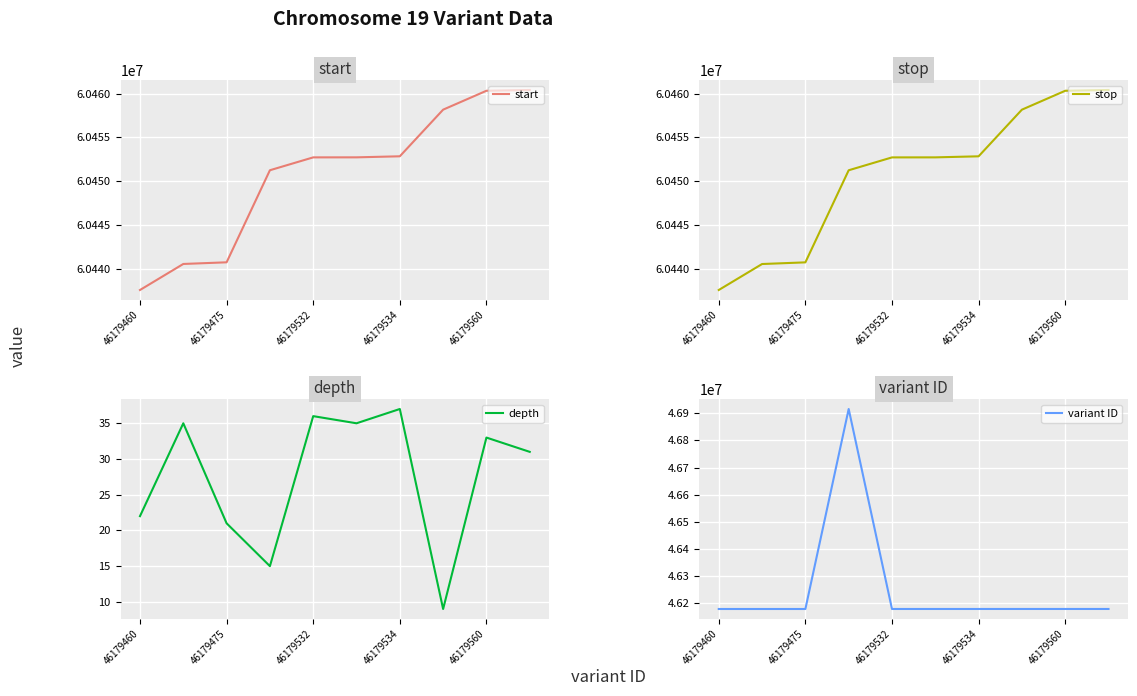

What are all the series names shown in the legend?

start, stop, depth, variant ID